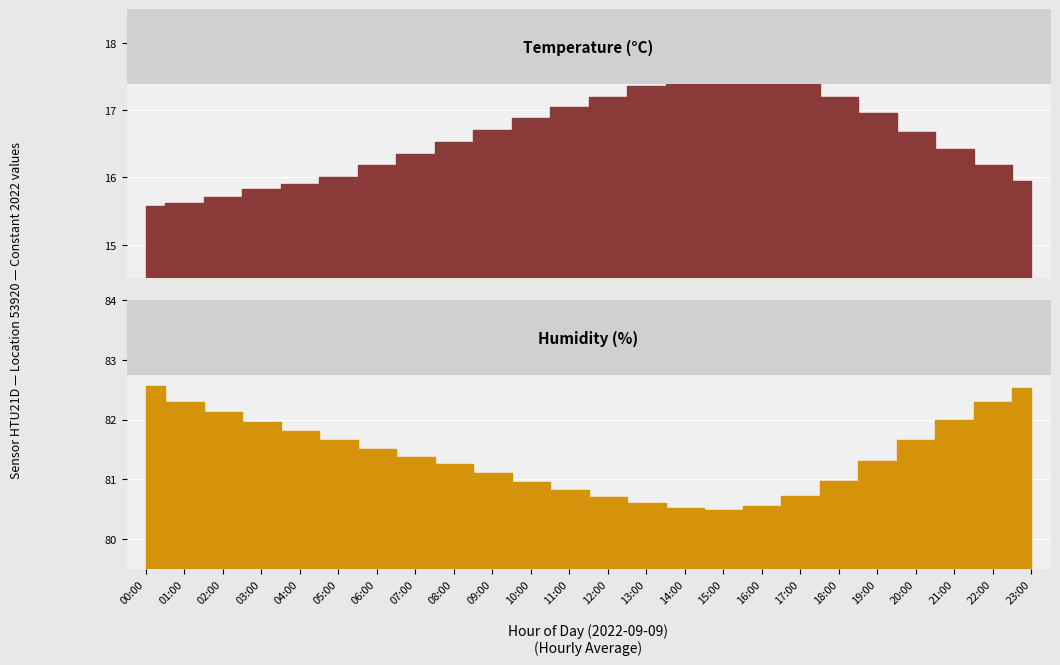

Is this an area chart (filled region under the line)?

No